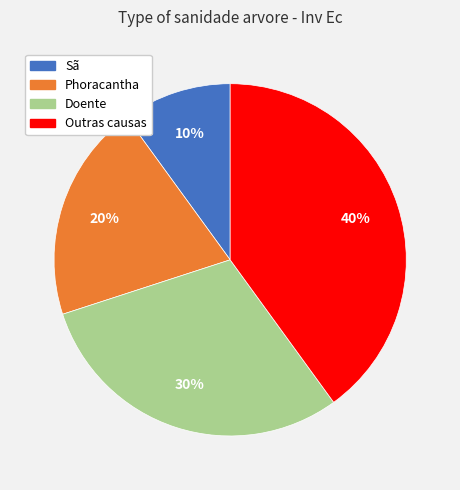

To the nearest percent, what is the combined percentage of Outras causas and Sã?

50%